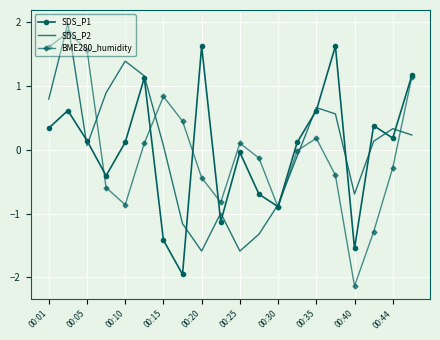

Which series has the largest range (max minus min)?

BME280_humidity